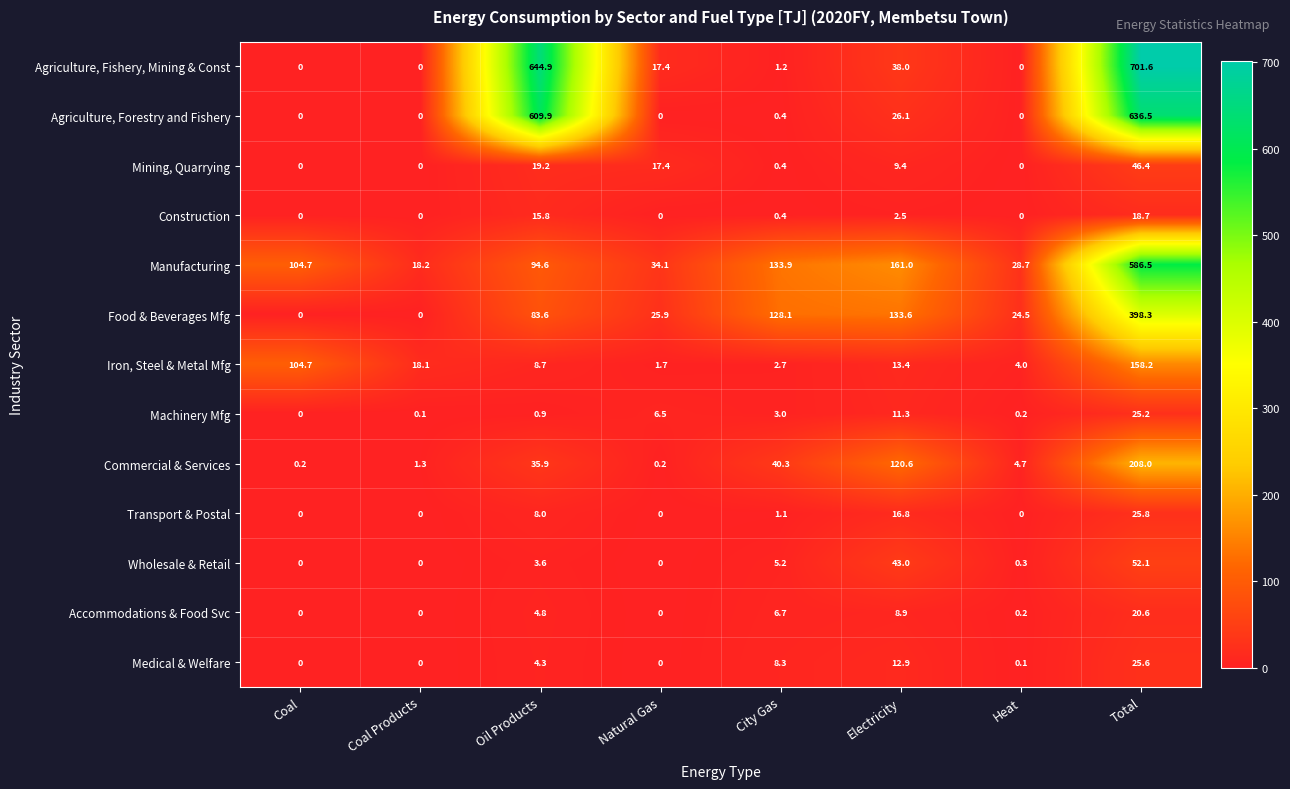

What is the average value of the Wholesale & Retail series?

13.0